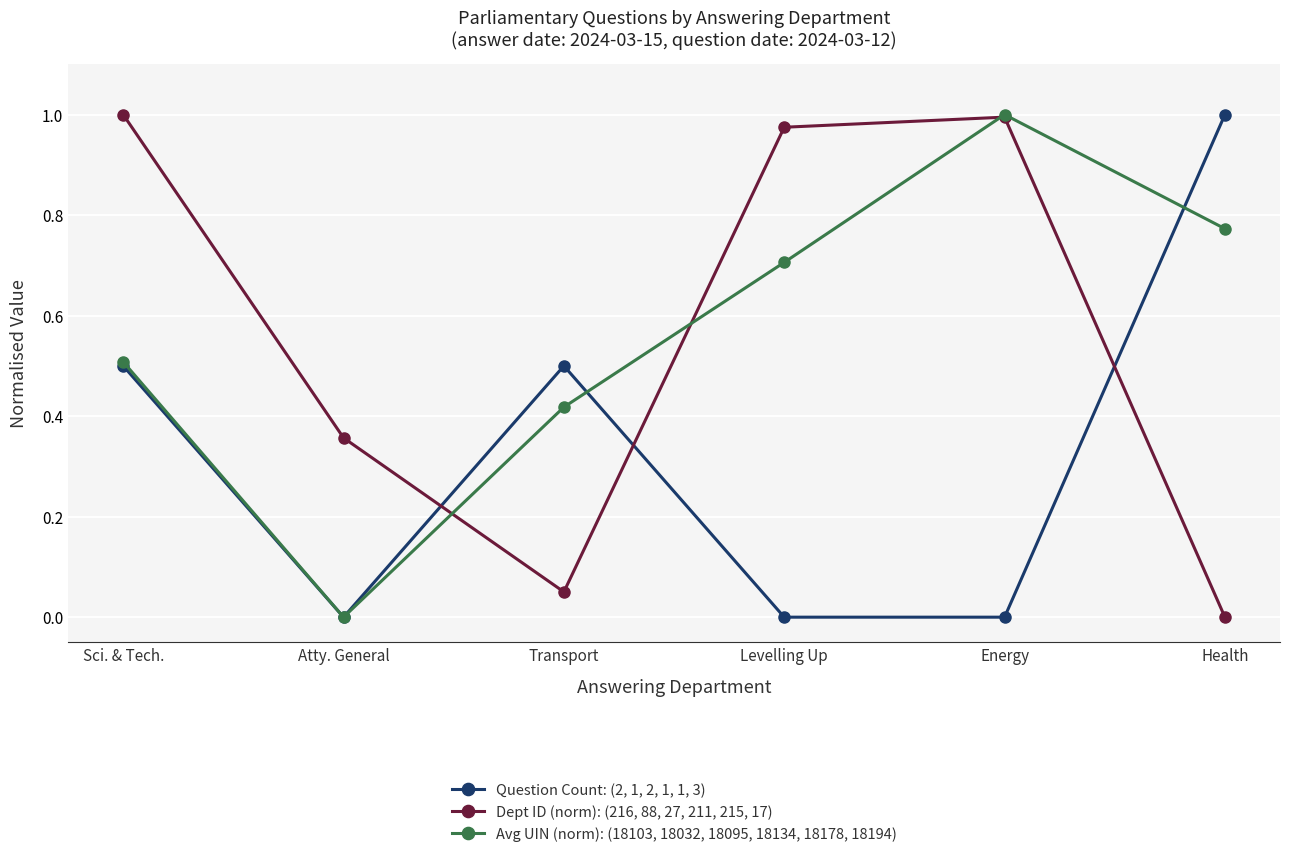

Which series changed the most between Transport and Energy?

Dept ID (norm): (216, 88, 27, 211, 215, 17)